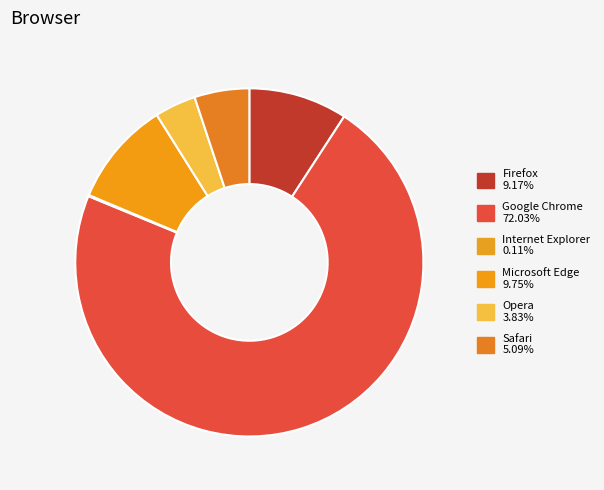

The Google Chrome slice represents 83% of the pie. True or false?

False